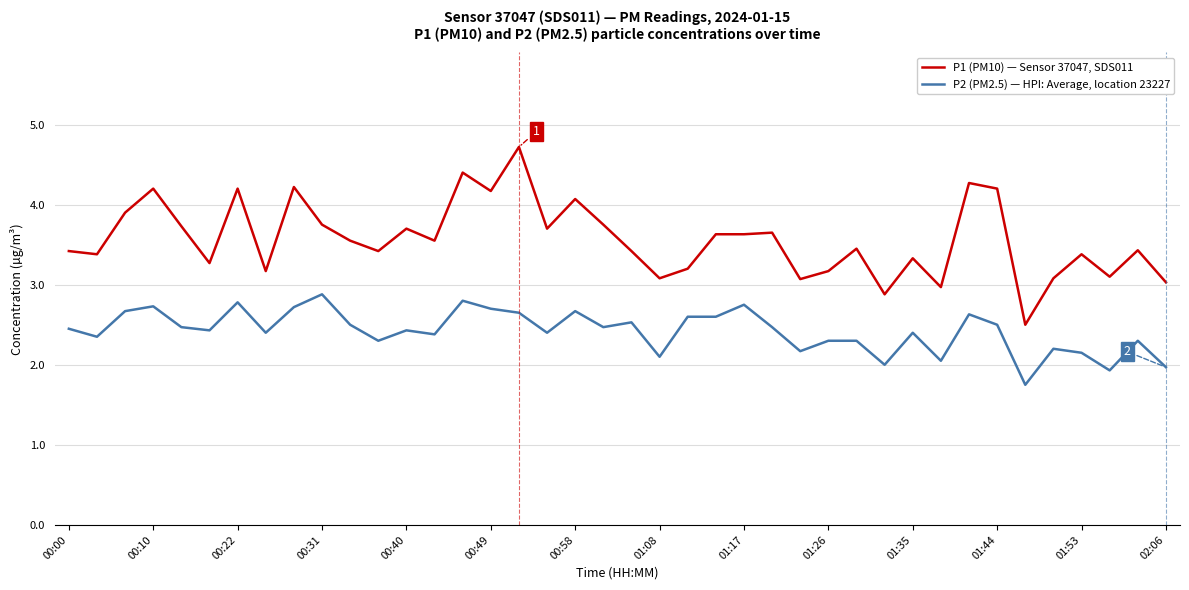

List the series in order of their overall mean, lowest first.

P2 (PM2.5) — HPI: Average, location 23227, P1 (PM10) — Sensor 37047, SDS011